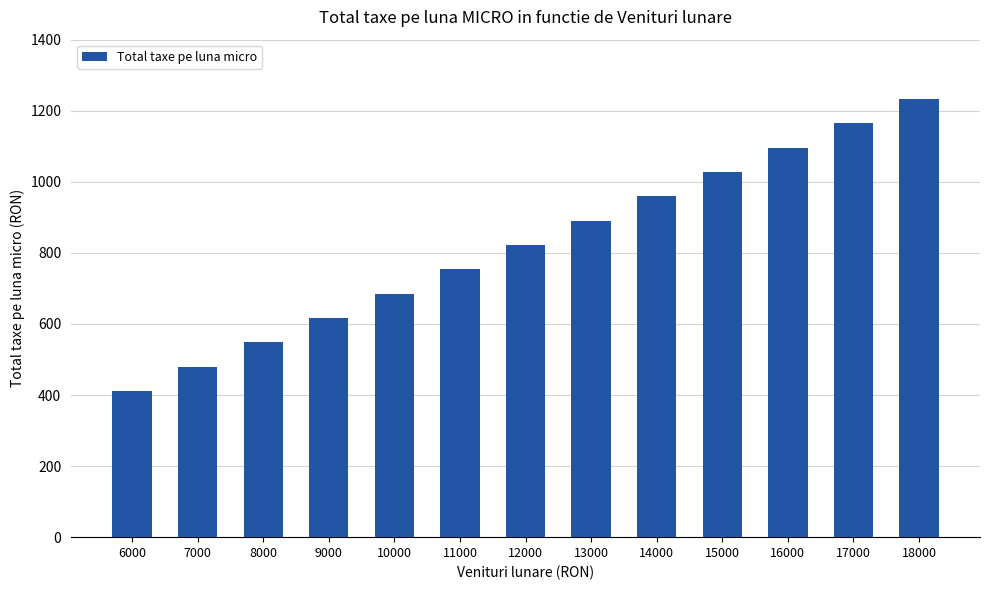

Which label corresponds to the largest value in the chart?

18000